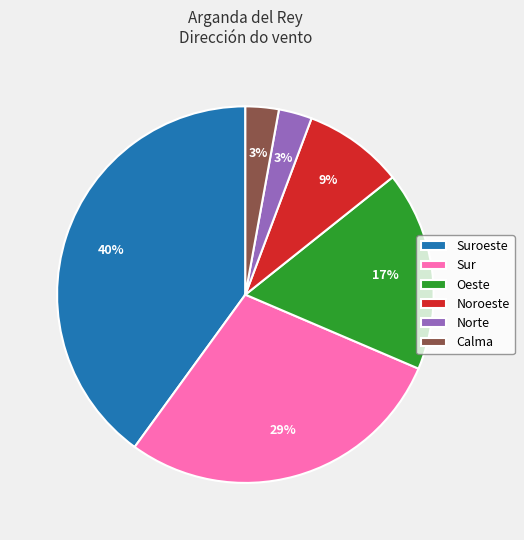

Which slice is the largest?

Suroeste